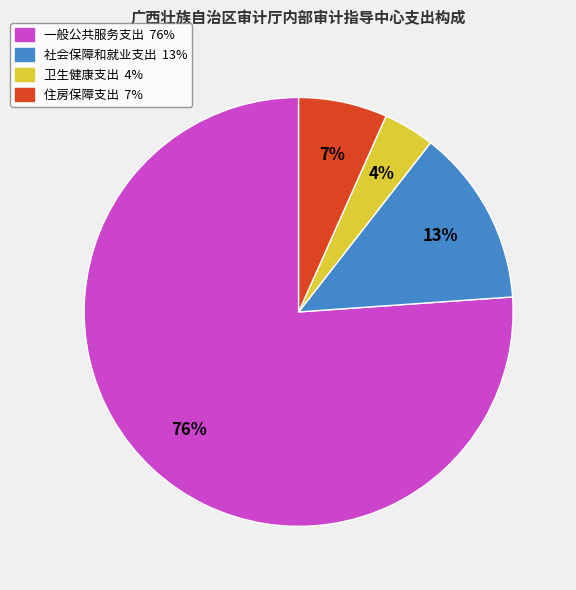

Which has a higher value, 一般公共服务支出 or 住房保障支出?

一般公共服务支出